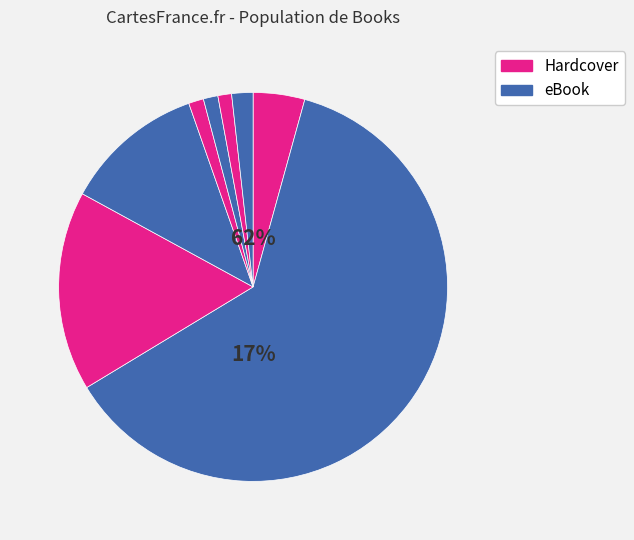

Is there a majority slice in this chart?

Yes